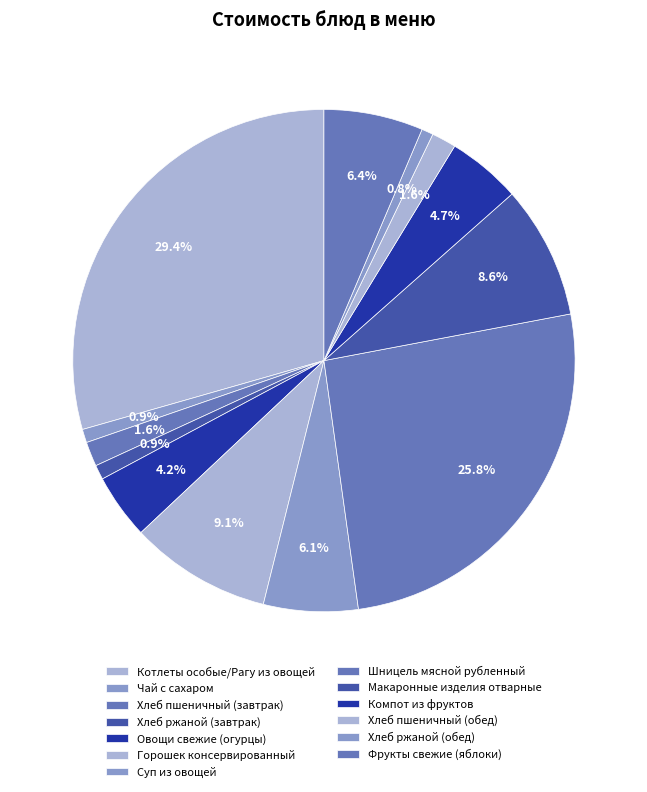

True or false: Шницель мясной рубленный accounts for 26% of the total.

True